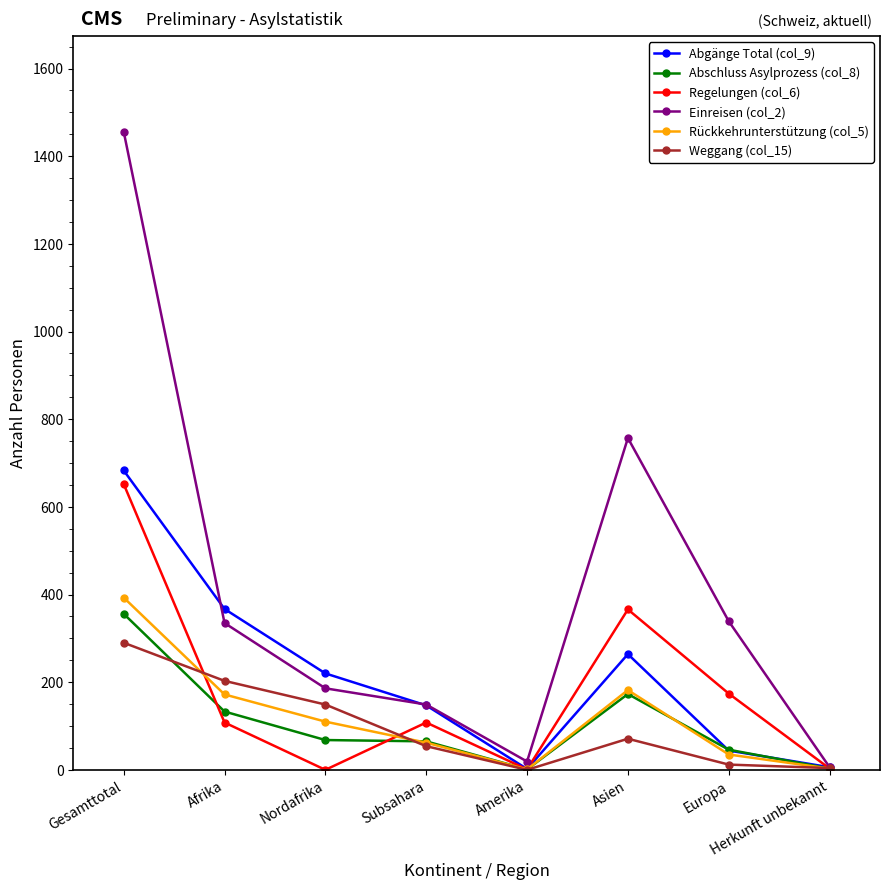

Is the value of Einreisen (col_2) at Gesamttotal greater than the value of Regelungen (col_6) at Nordafrika?

Yes